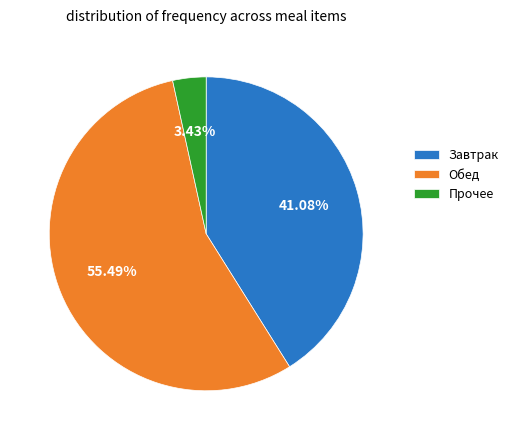

Which slice is the largest?

Обед